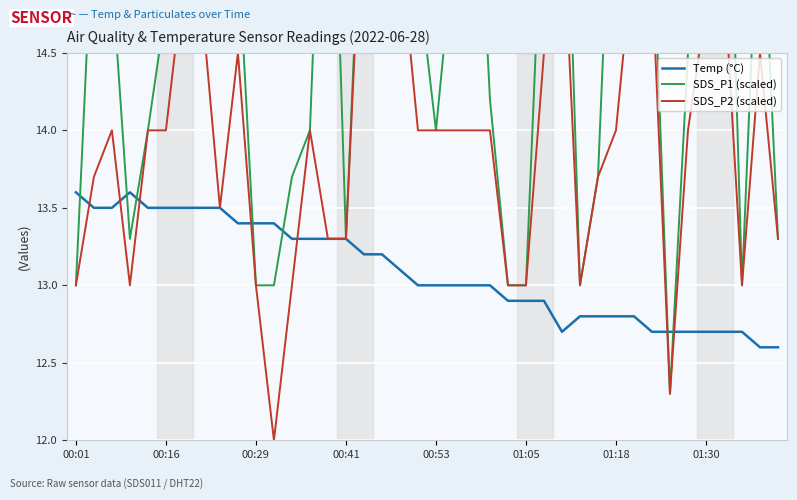

How many intersections are there between Temp (°C) and SDS_P1 (scaled)?

7